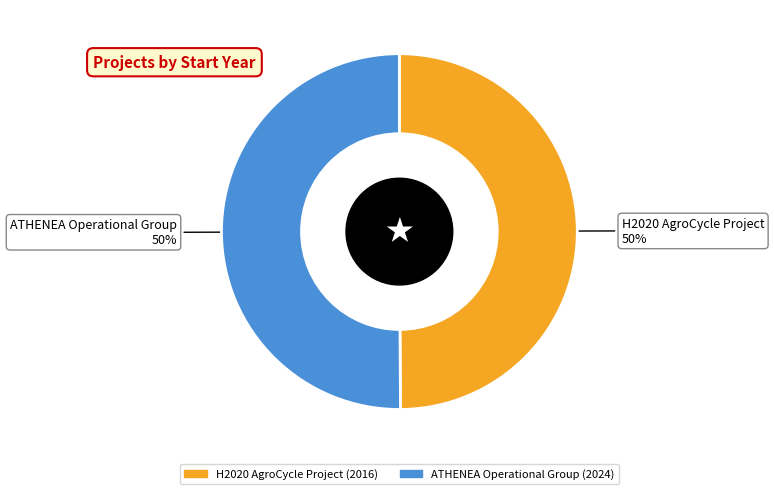

What is the ratio of the value at H2020 AgroCycle Project to the value at ATHENEA Operational Group?

1.0